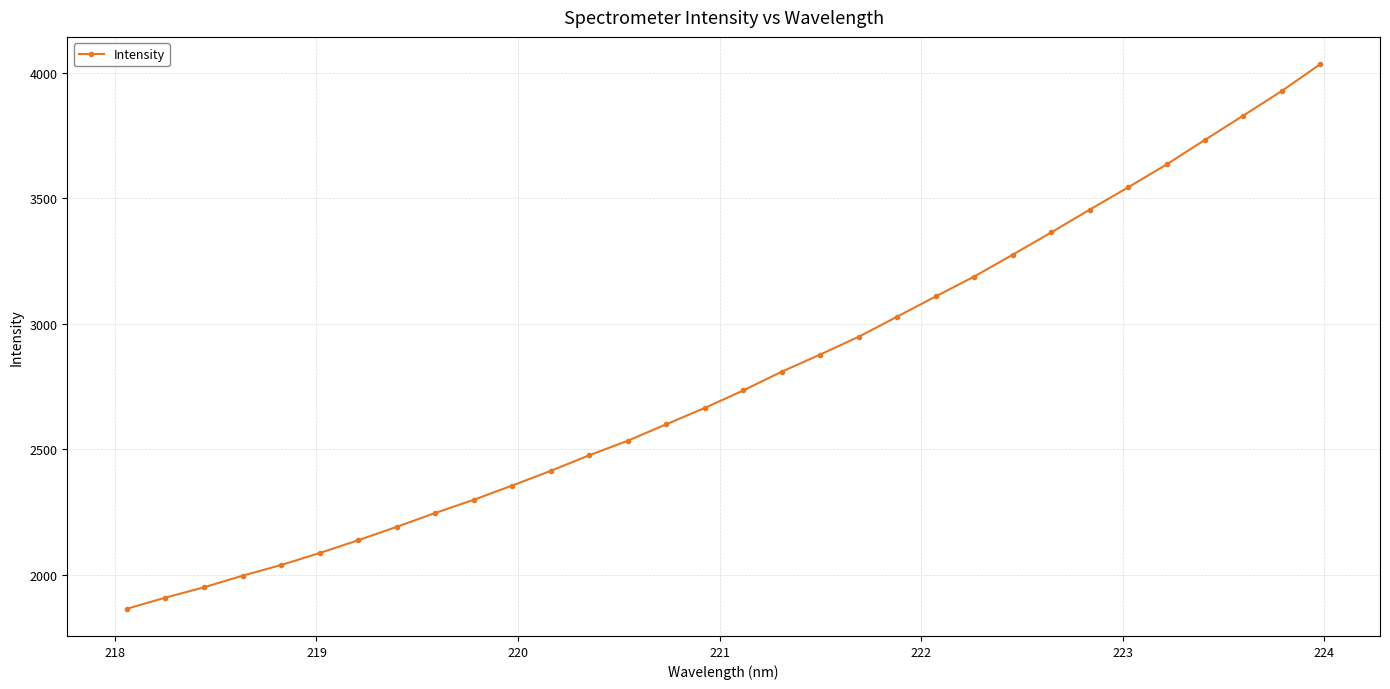

What is the maximum value shown in the chart?

4034.9